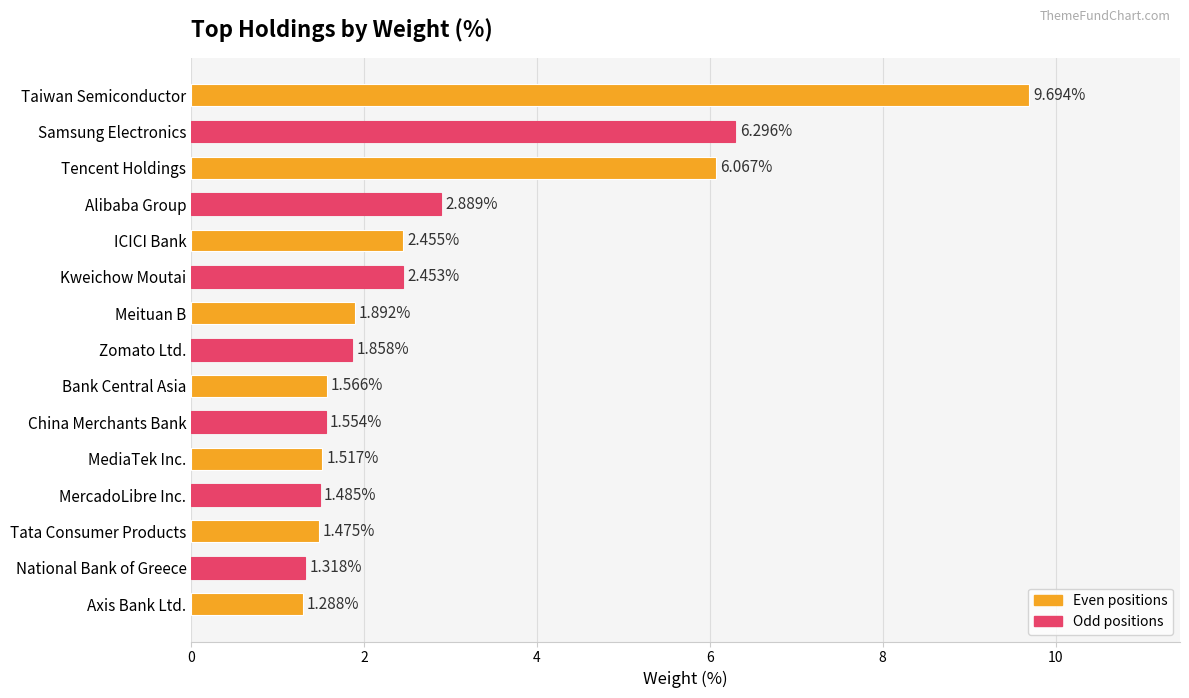

What is the greatest value displayed?

9.7